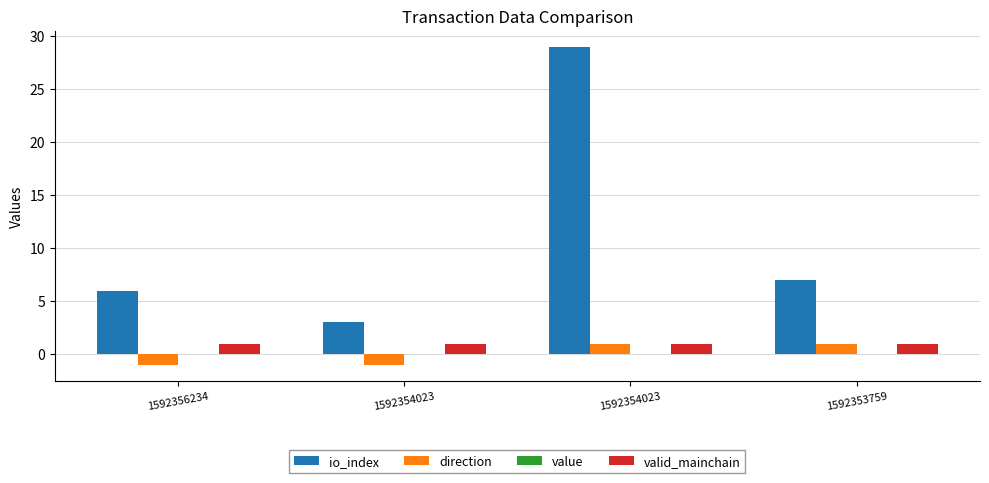

Is it true that valid_mainchain equals 1.7 at 1592354023?

False